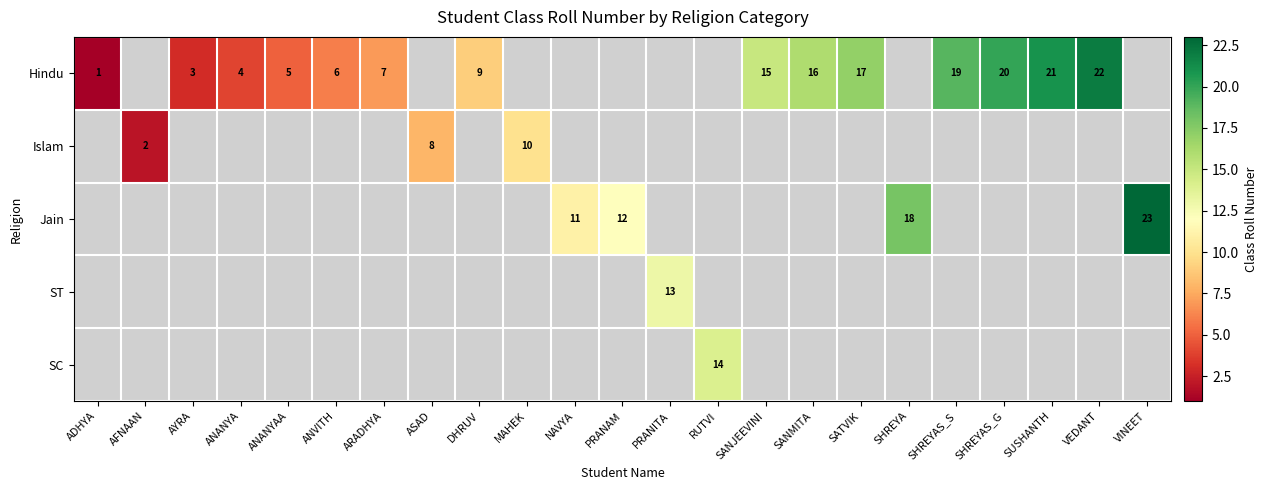

At which label is Hindu closest to 11?

DHRUV